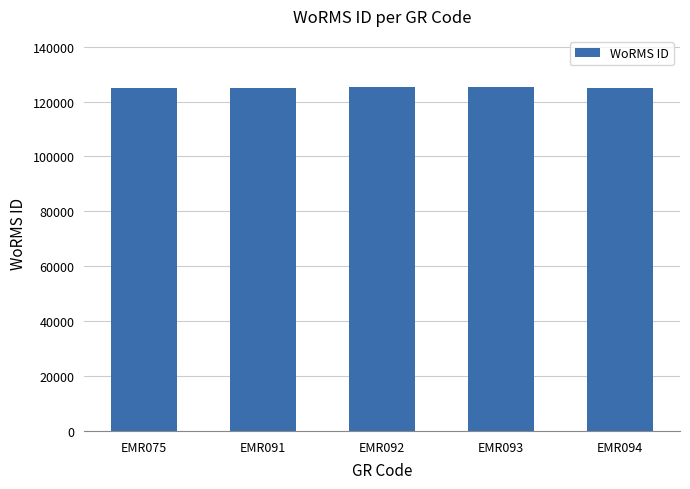

What is the smallest value displayed?

124929